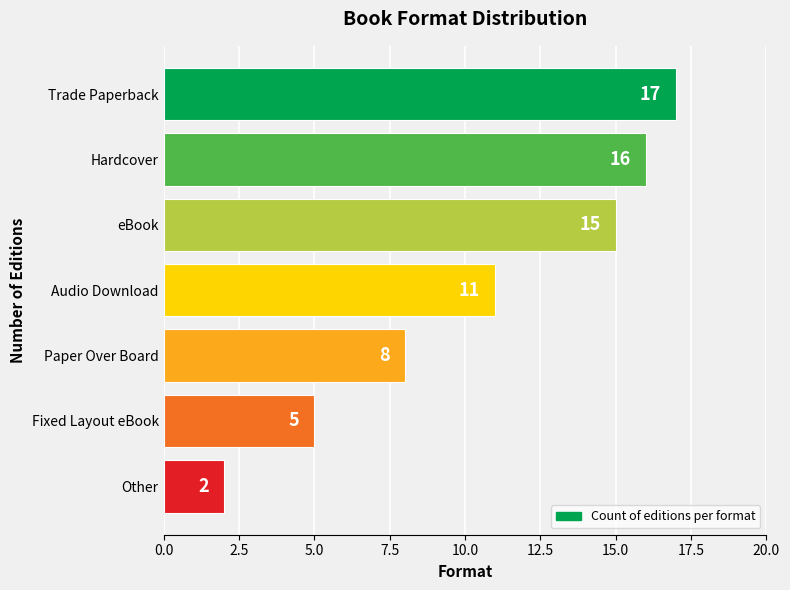

Reading top to bottom, extract all data points from this chart.

Trade Paperback=17	Hardcover=16	eBook=15	Audio Download=11	Paper Over Board=8	Fixed Layout eBook=5	Other=2